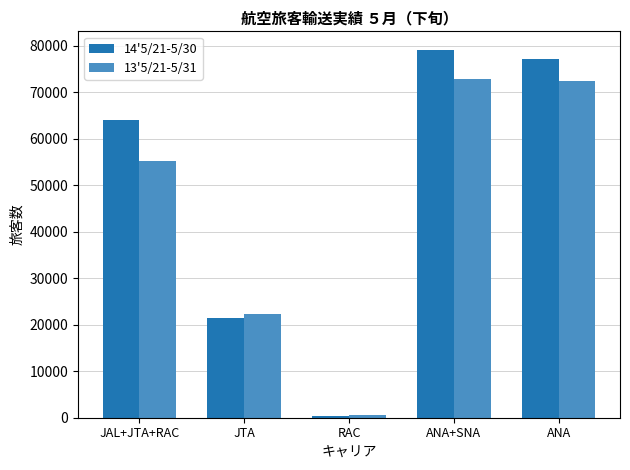

What value does the 14'5/21-5/30 series have at ANA+SNA, to the nearest 50?

79100